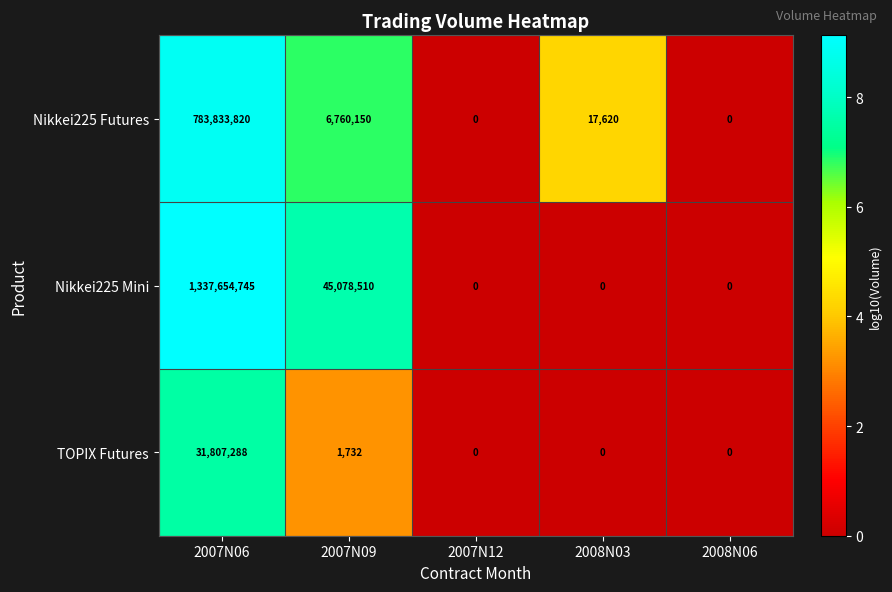

Reading right to left, list all the values displayed in this chart.

Nikkei225 Futures: 0	17620	0	6760150	783833820
Nikkei225 Mini: 0	0	0	45078510	1337654745
TOPIX Futures: 0	0	0	1732	31807288